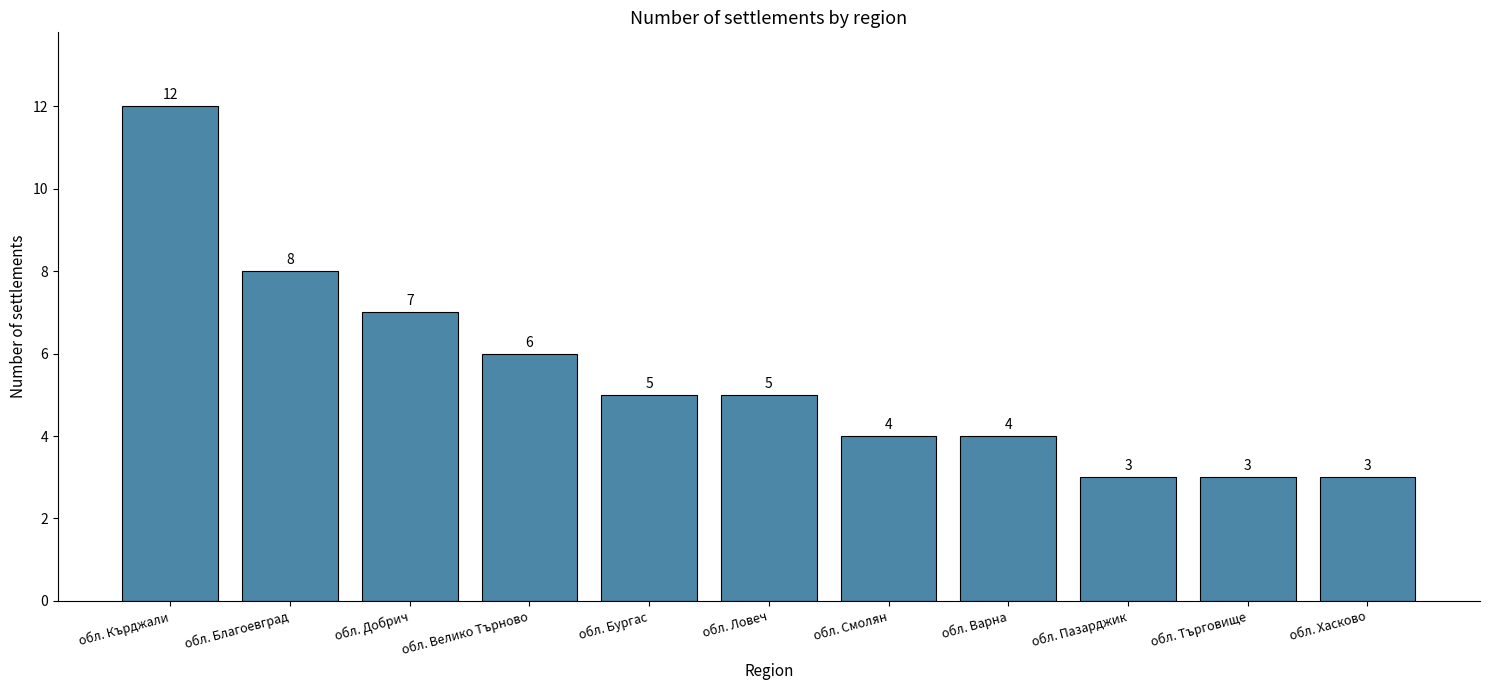

What is the label of the 11th bar from the left?

обл. Хасково